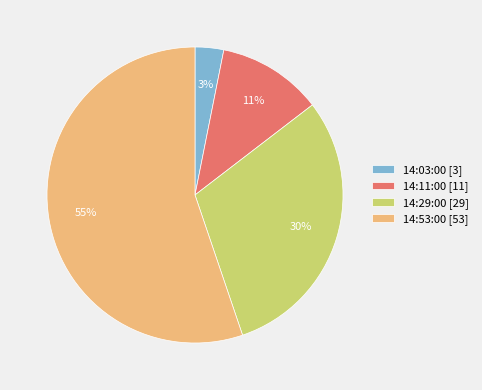

Which category has the smallest portion of the pie?

14:03:00